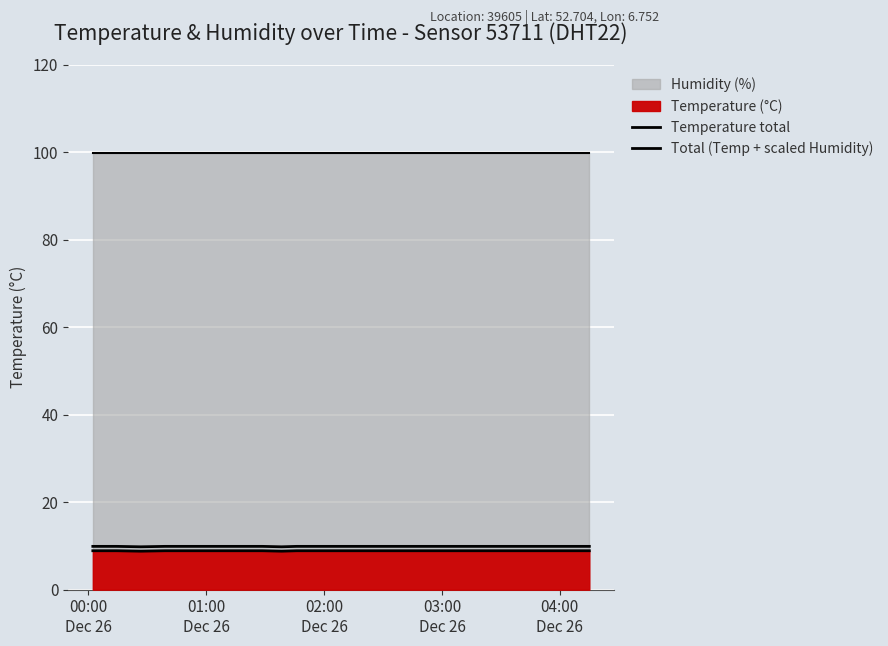

True or false: Total (Temp + scaled Humidity) and Temperature total intersect in this chart.

False